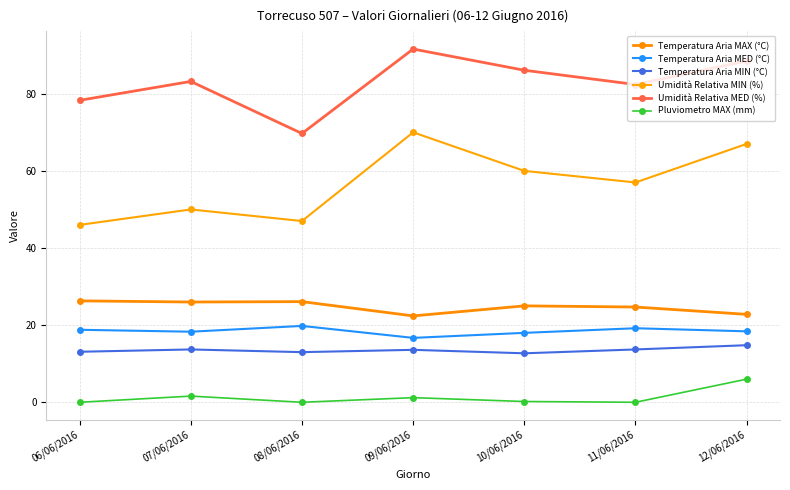

True or false: Temperatura Aria MAX (°C) and Temperatura Aria MIN (°C) cross at least once.

False